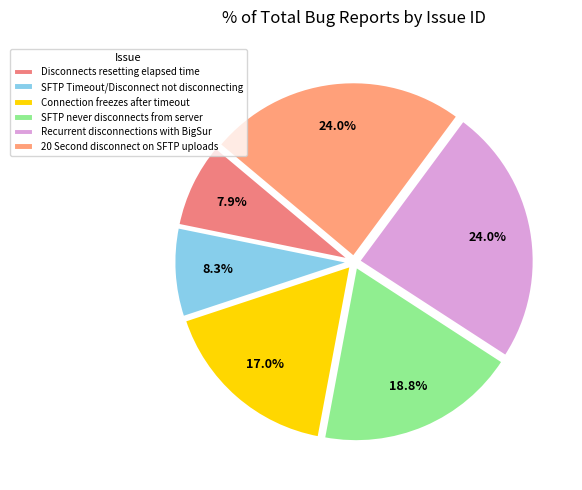

Does Recurrent disconnections with BigSur account for over 50% of the chart?

No